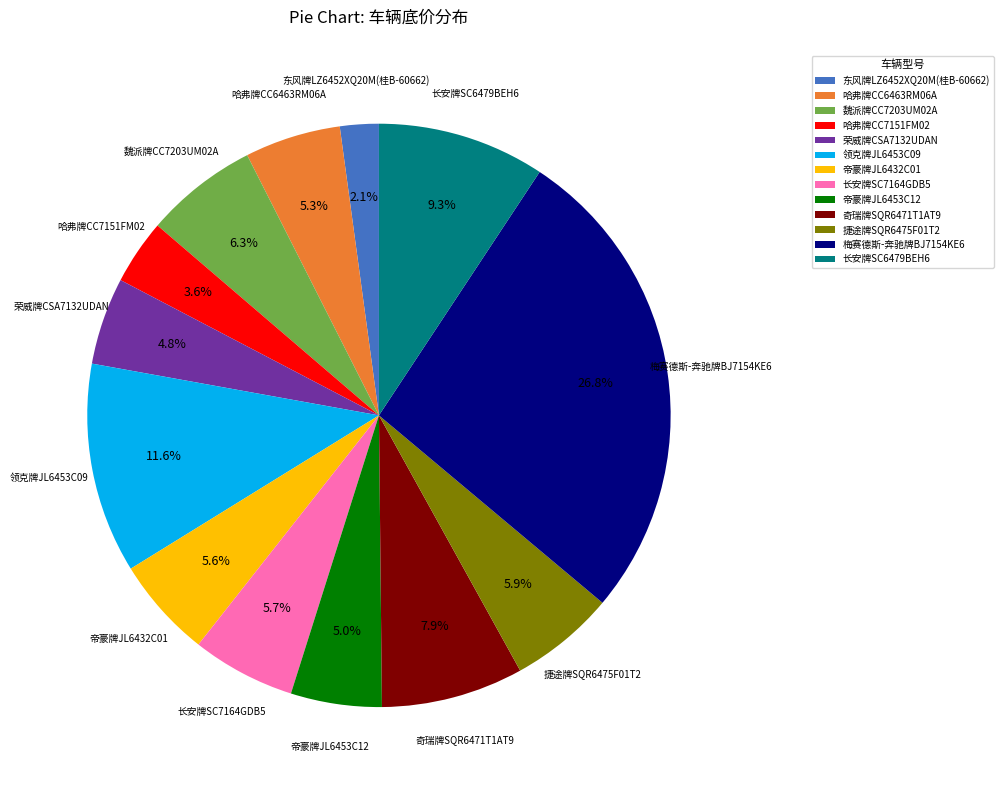

Combined, what portion of the pie is 长安牌SC7164GDB5 and 帝豪牌JL6432C01?

11.3%